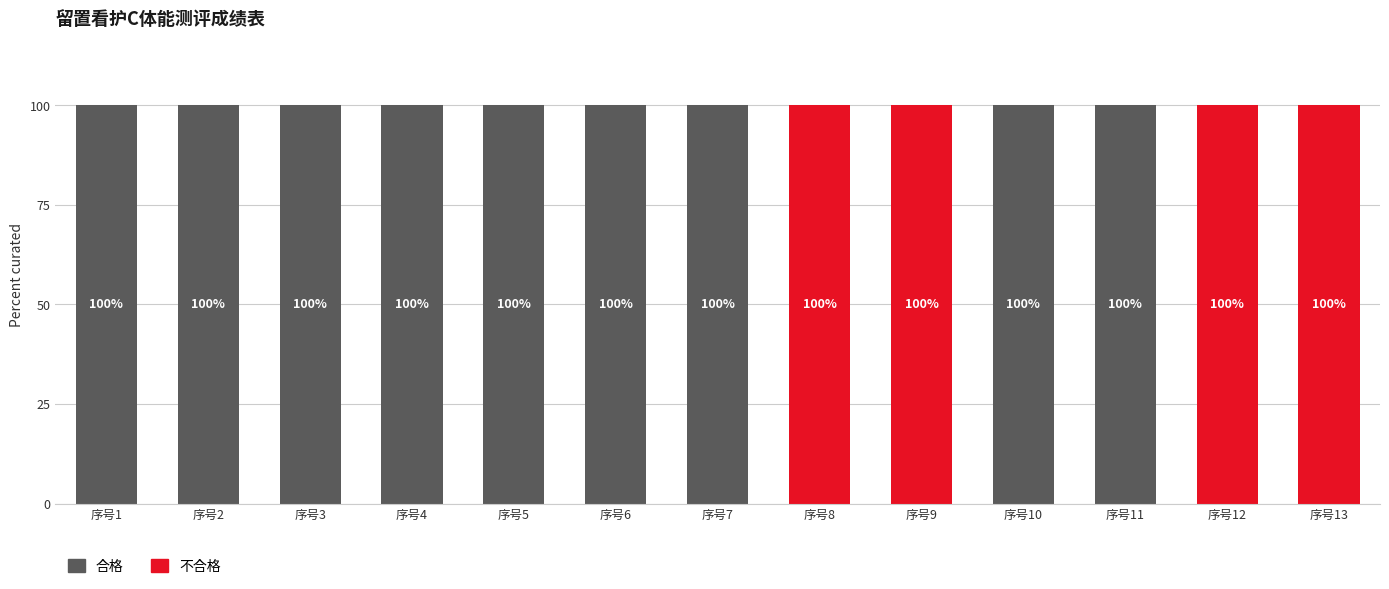

Read the 合格 value at 序号4, to the nearest 10.

100